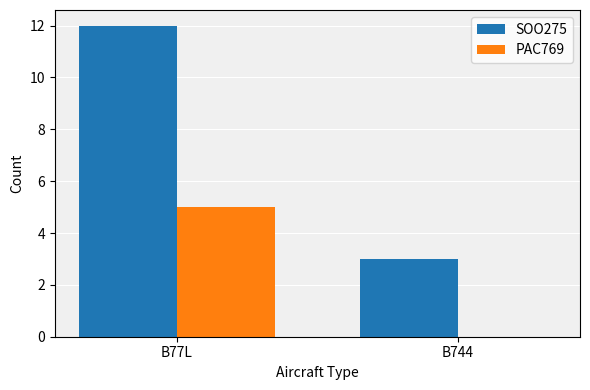

What is the sum of all PAC769 values?

5